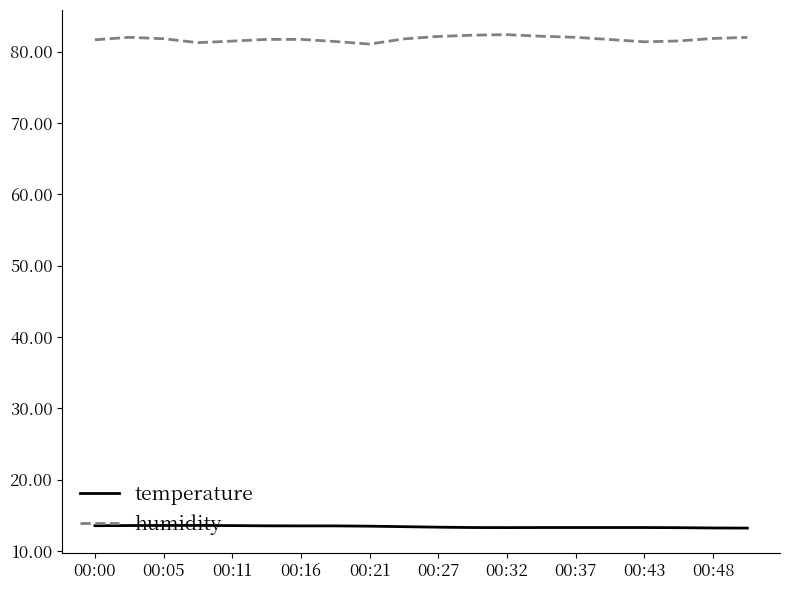

True or false: humidity and temperature cross at least once.

False